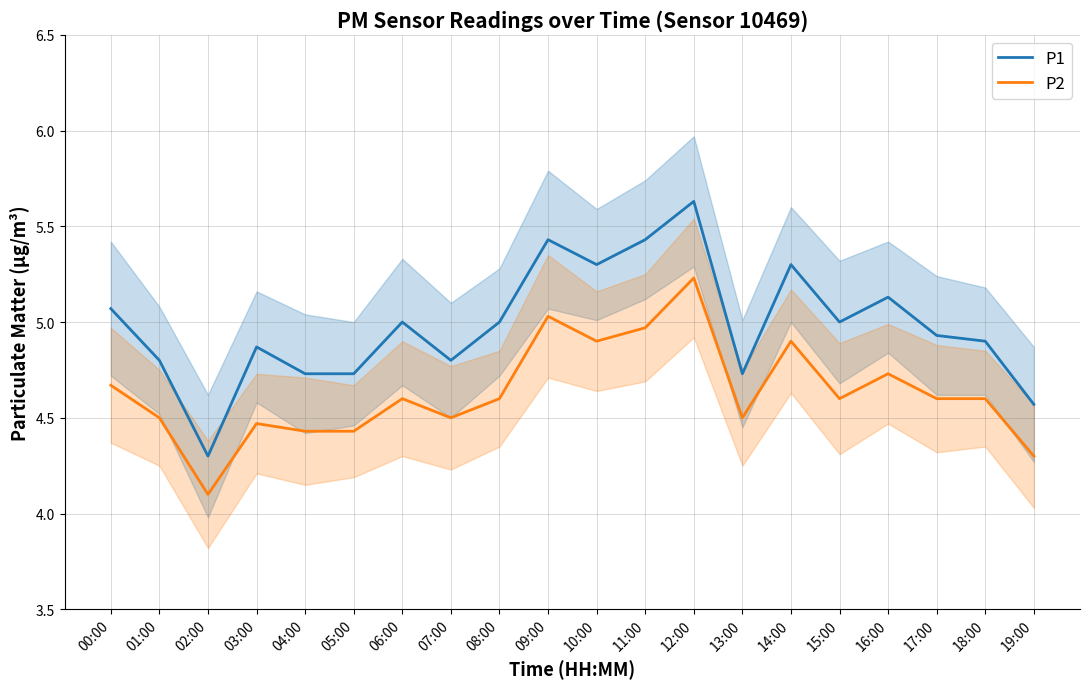

At which category is the sum across all series the highest?

12:00